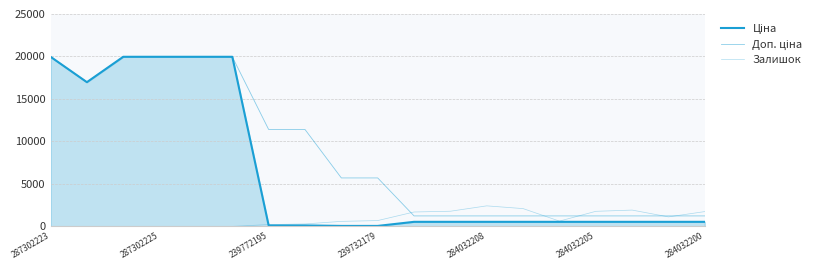

True or false: Ціна and Залишок intersect in this chart.

True